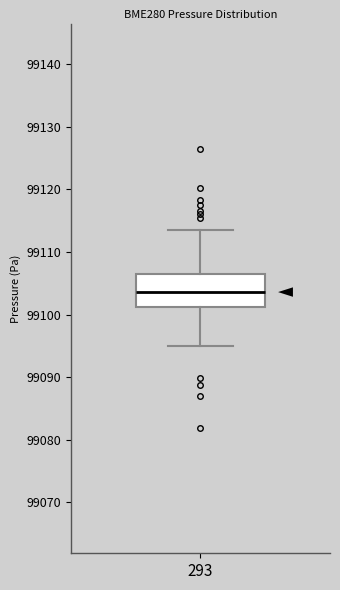

Read this box plot against the y-axis: the position of the median line, the range covered by the box, and the ends of both whiskers. The values are not printed on the chart, so give them approximately, as read against the axis.

median 99104, box 99101 to 99106, whiskers 99095 to 99114